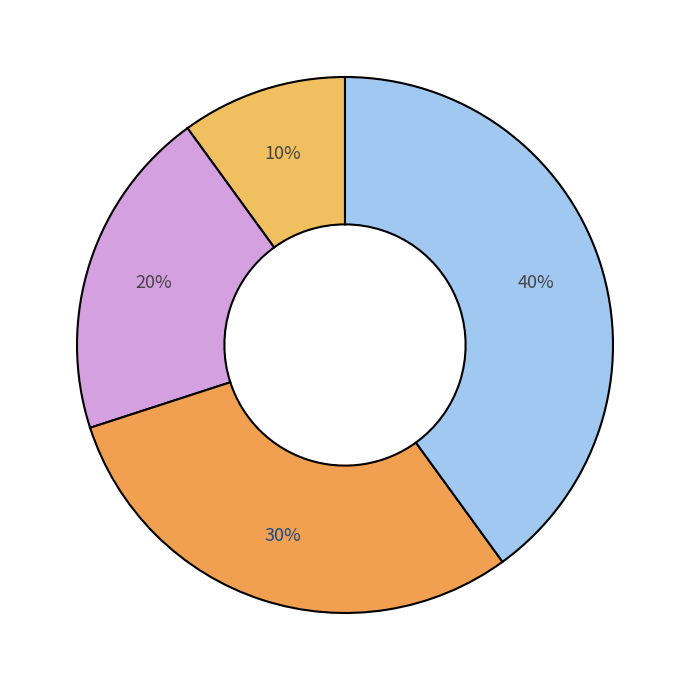

How many slices are in this pie chart?

4